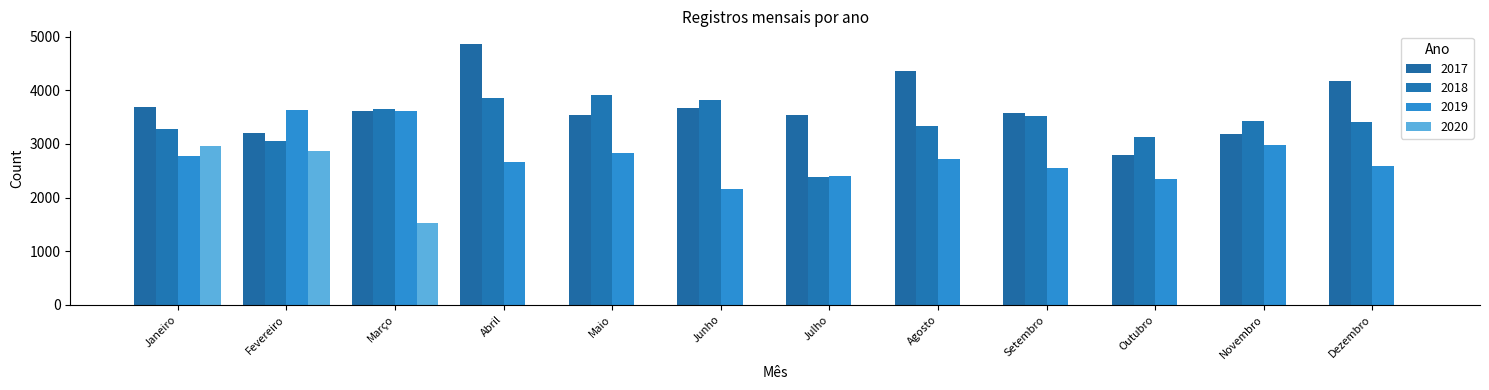

True or false: 2018 has a value of 6172 at Março.

False